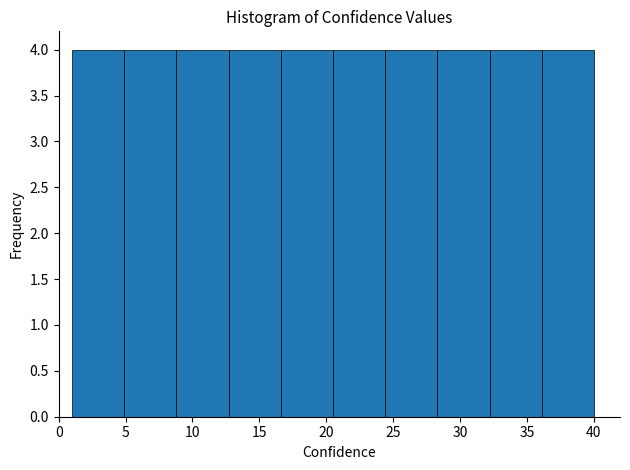

Reading left to right, transcribe this chart: for each bar, give the range it covers on the x-axis and its height. Neither the bar edges nor the heights are printed on the chart, so give them approximately, as read against the axes.

1.0 to 4.9: 4
4.9 to 8.8: 4
8.8 to 12.7: 4
12.7 to 16.6: 4
16.6 to 20.5: 4
20.5 to 24.4: 4
24.4 to 28.3: 4
28.3 to 32.2: 4
32.2 to 36.1: 4
36.1 to 40.0: 4